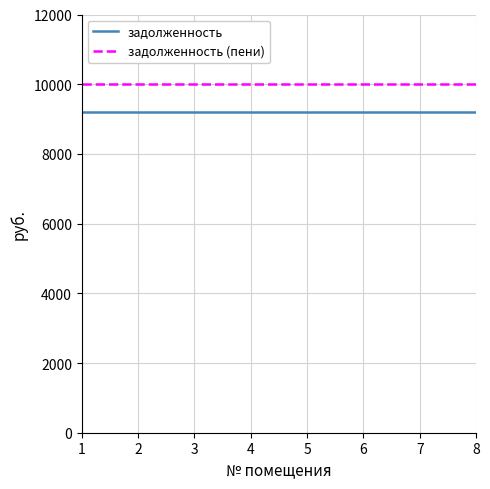

At how many categories does at least one series exceed 9253?

8